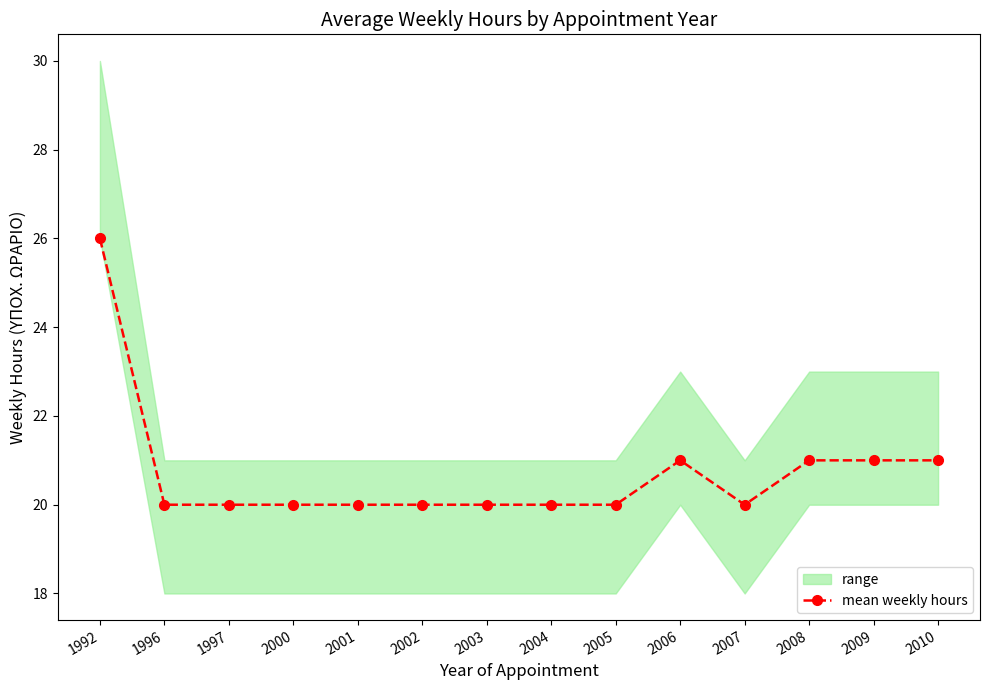

What is the sum of the values at 2005 and 2001?

40